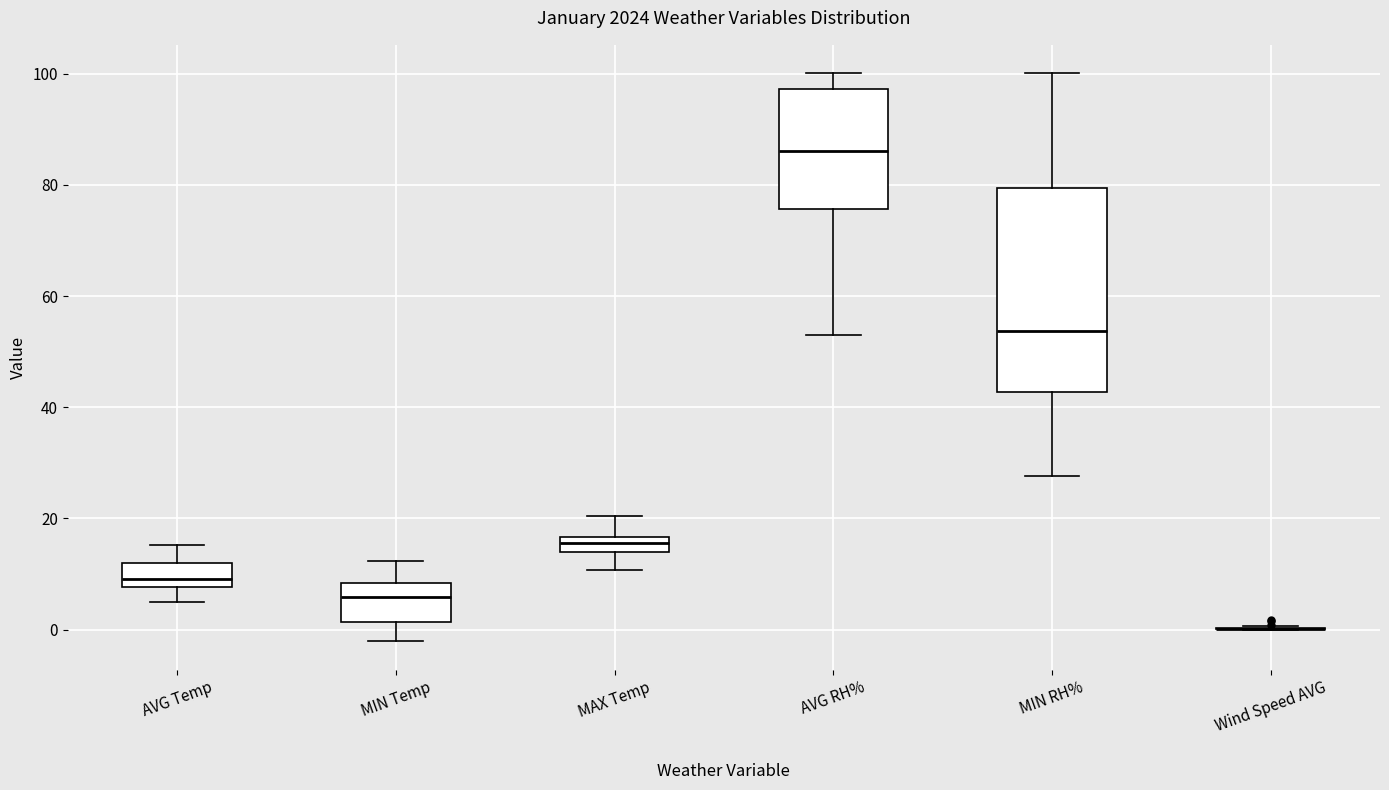

Where is the lower edge of the box for AVG Temp on the y-axis? The values are not printed on the chart, so give them approximately, as read against the axis.

8